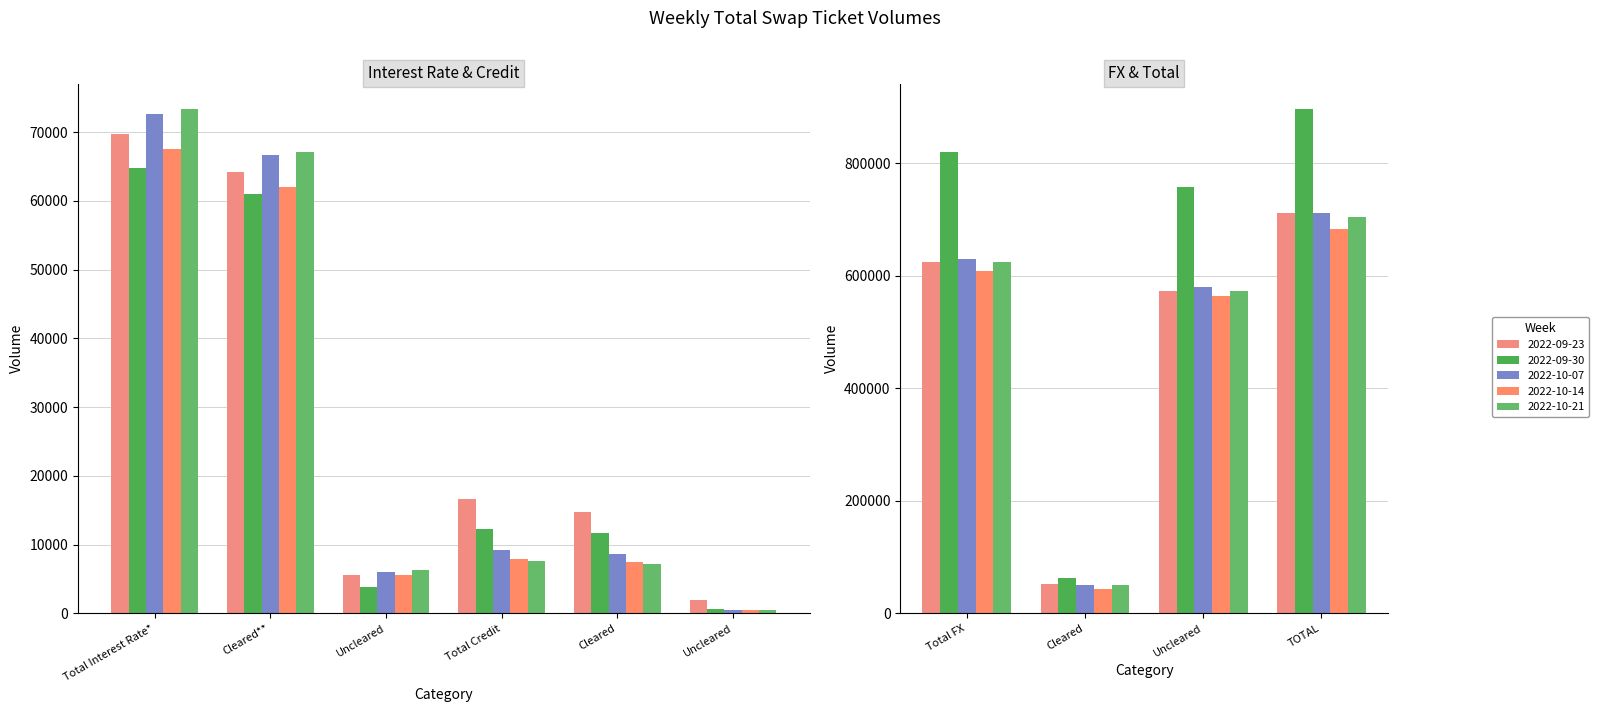

At which label is 2022-09-23 closest to 356488?

Uncleared